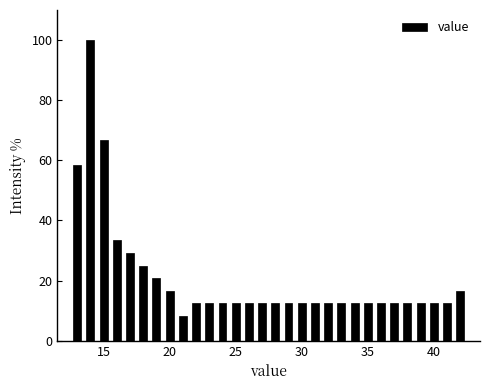

Read against the x-axis, roughly where is the centre of the tallest bar?

14.0